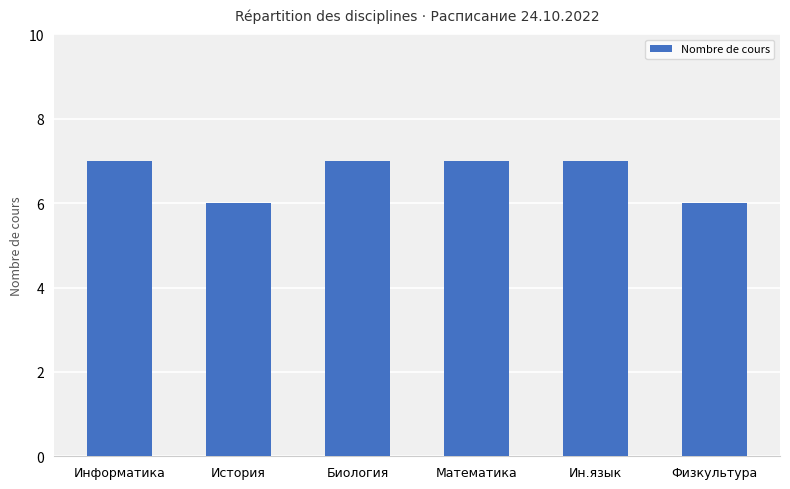

What is the greatest value displayed?

7